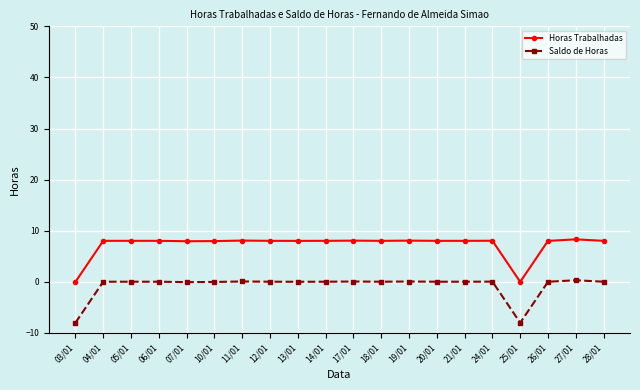

True or false: Horas Trabalhadas has more than 2 interior local peaks.

True